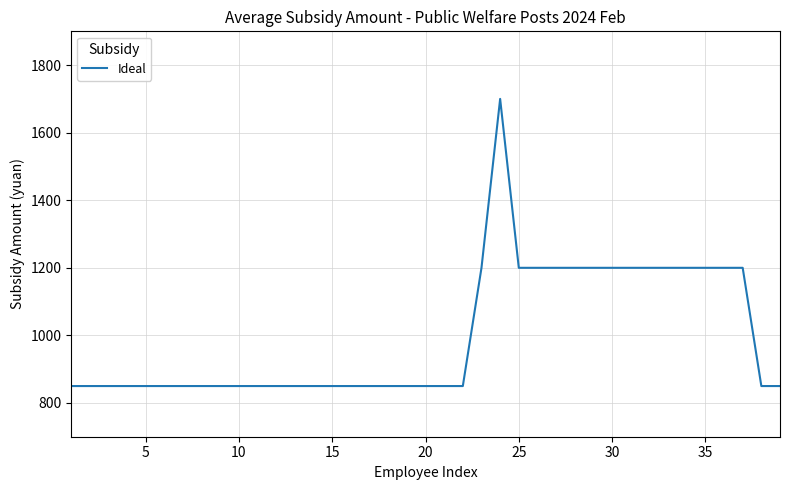

What is the smallest value displayed?

850